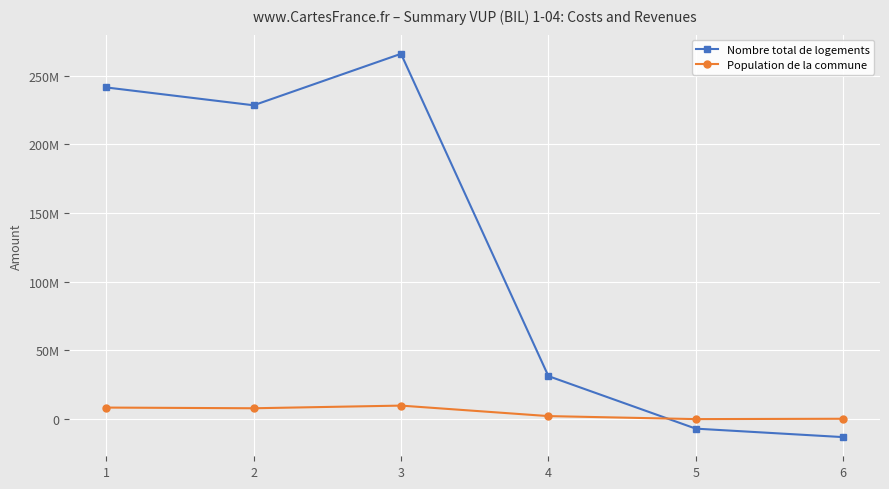

What is the lowest value of the Population de la commune series?

1596